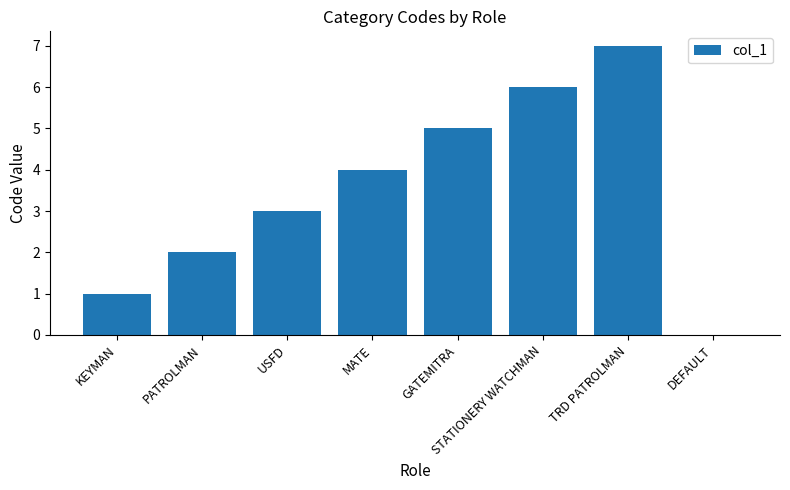

Are the bars horizontal?

No